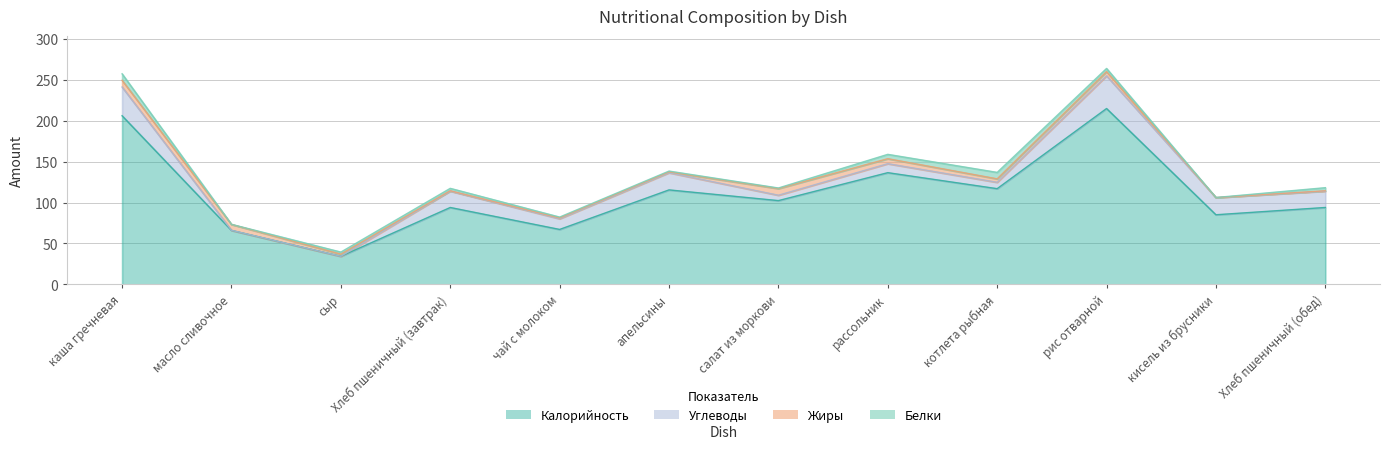

The value of Углеводы at Хлеб пшеничный (завтрак) is 4.8. True or false?

False